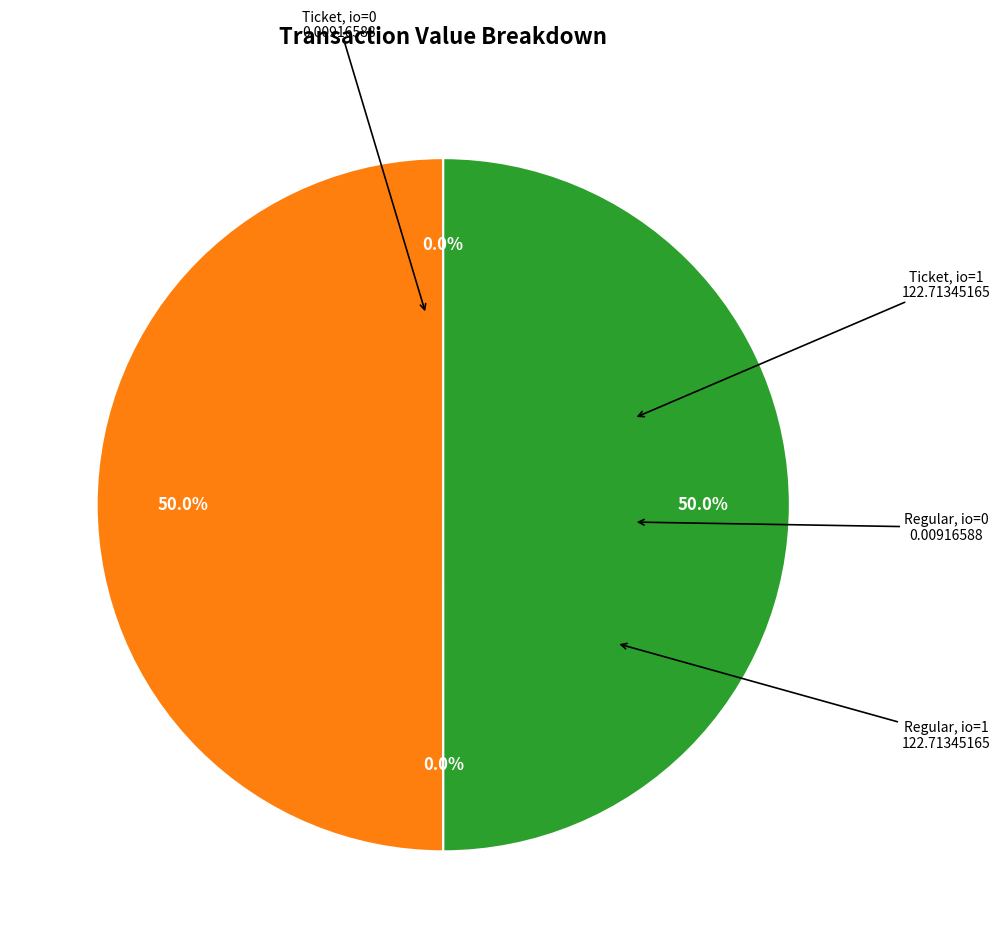

Which category has the smallest portion of the pie?

Ticket / index 0